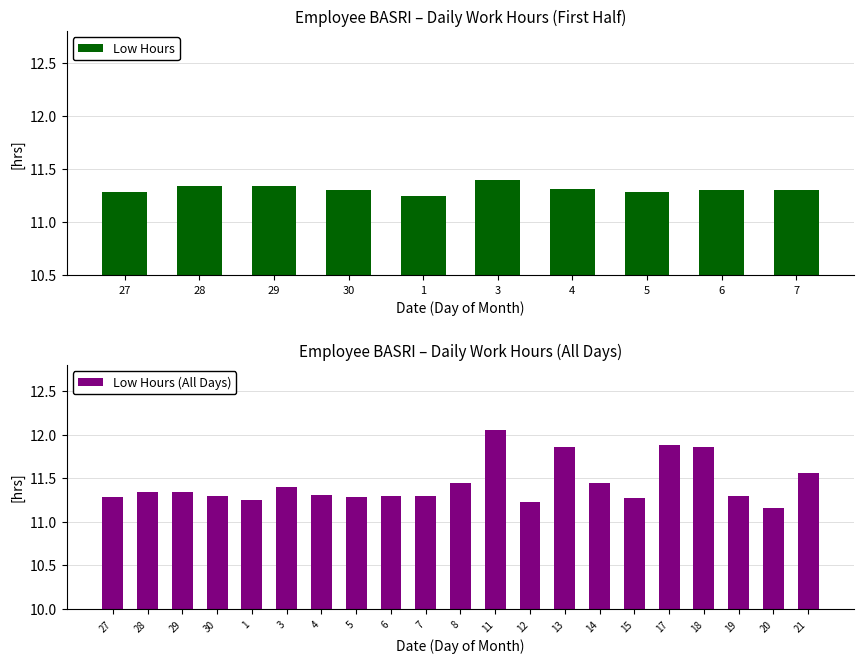

What is the smallest value displayed?

11.2